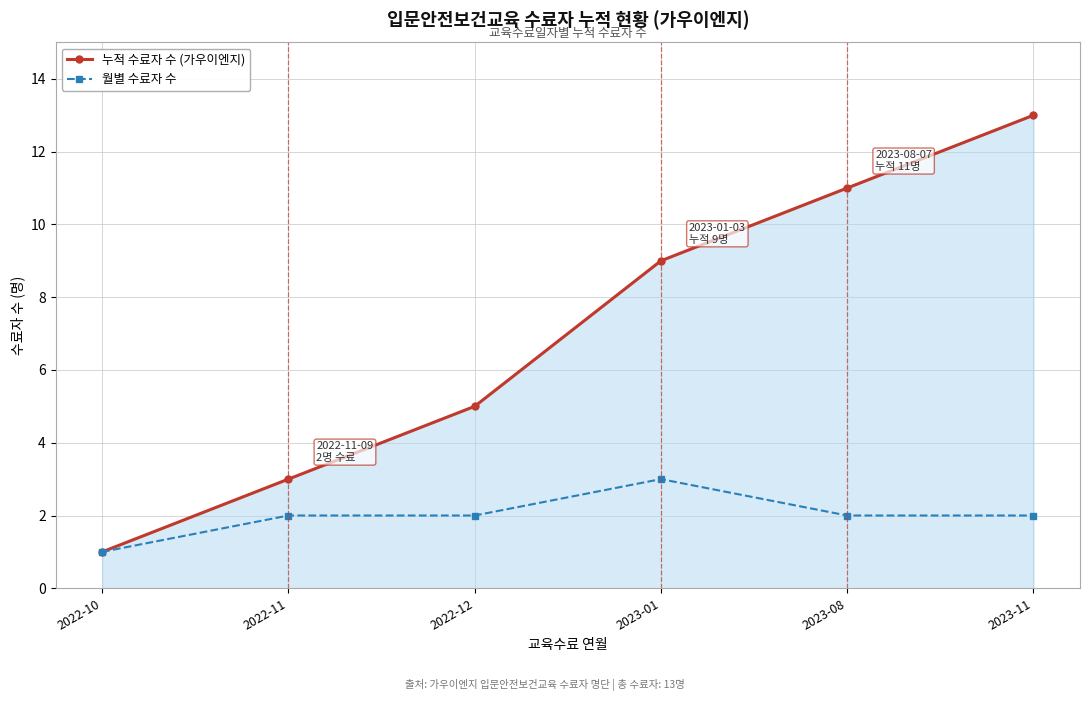

At which category does the chart reach its peak across all series?

2023-11